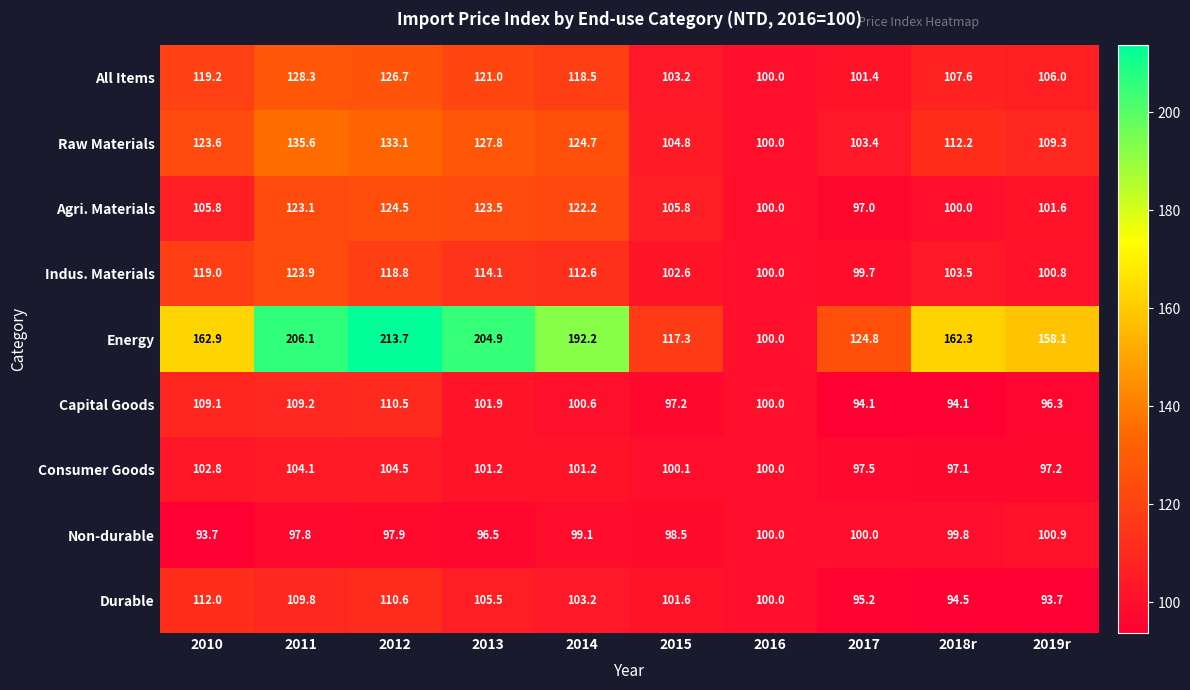

Rank the series by their maximum value, from highest to lowest.

Energy, Raw Materials, All Items, Agri. Materials, Indus. Materials, Durable, Capital Goods, Consumer Goods, Non-durable